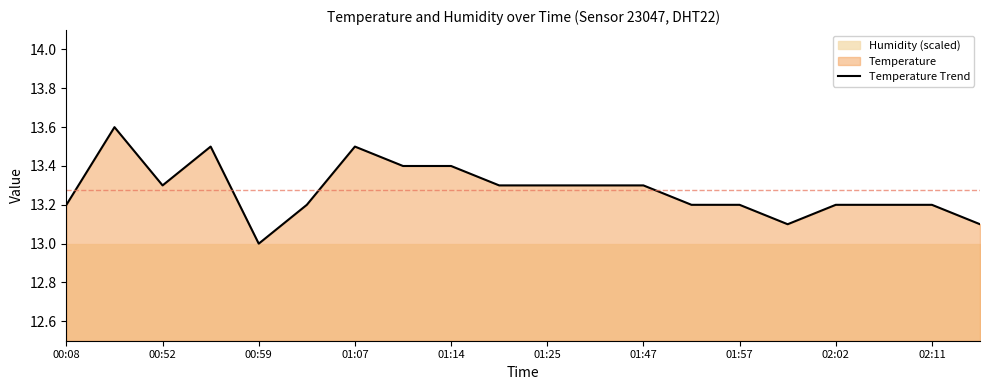

True or false: Temperature Trend has a value of 13.3 at 01:25.

True